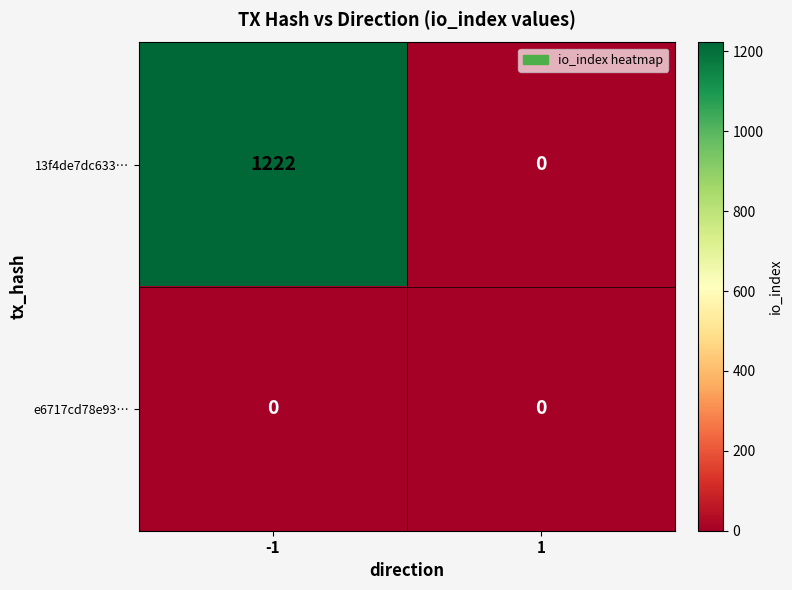

Which series has the largest total across all categories?

13f4de7dc633…